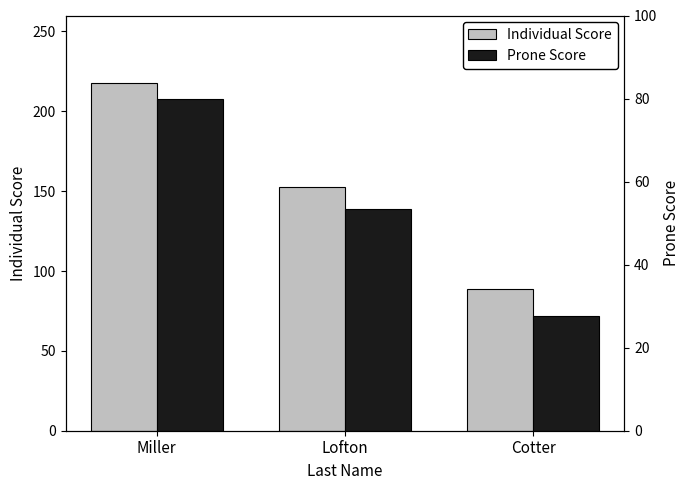

How many bars are there in each group?

2